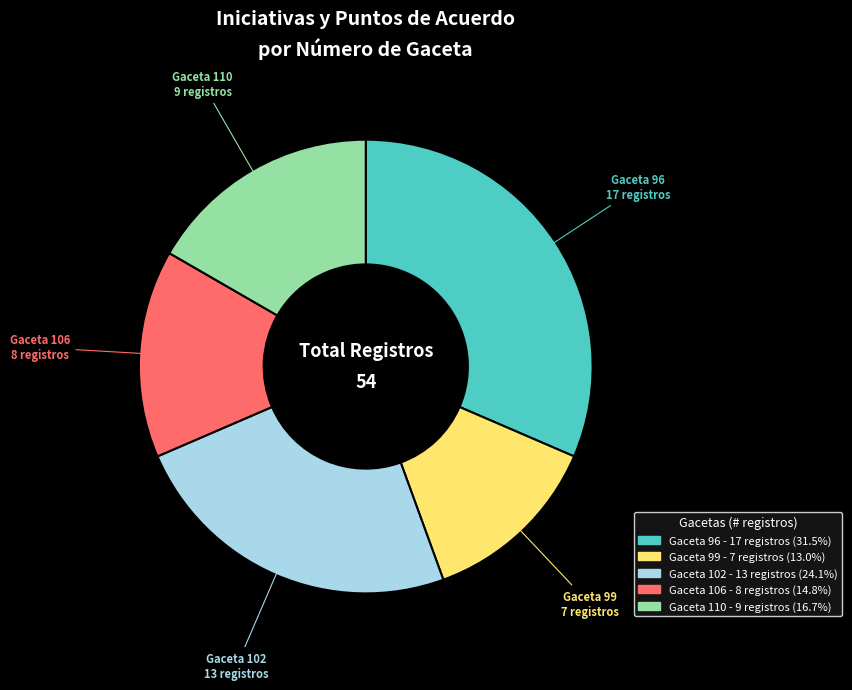

Is there any slice that represents more than half of the pie?

No